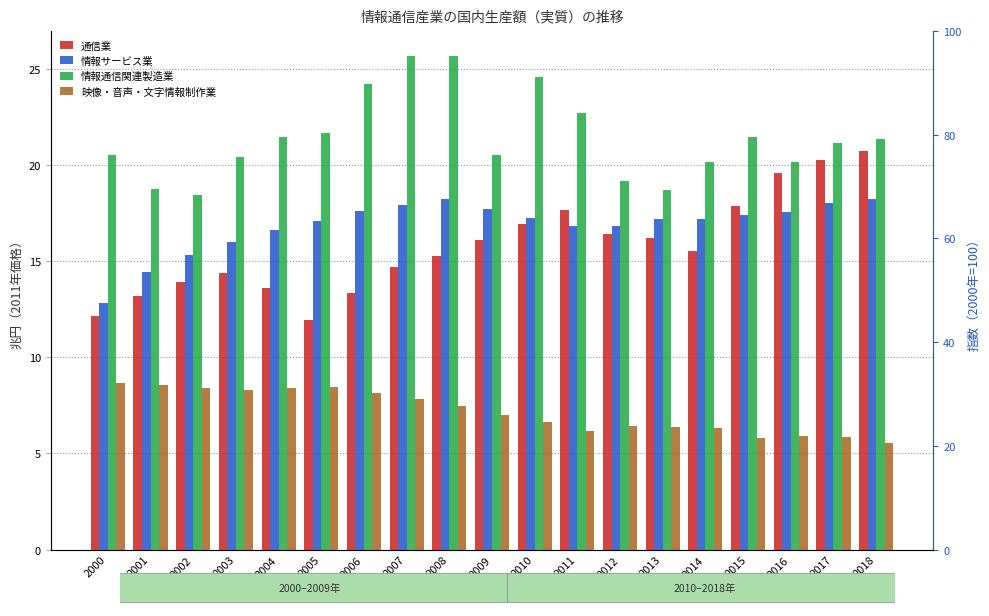

What is the minimum value shown in the chart?

5.6